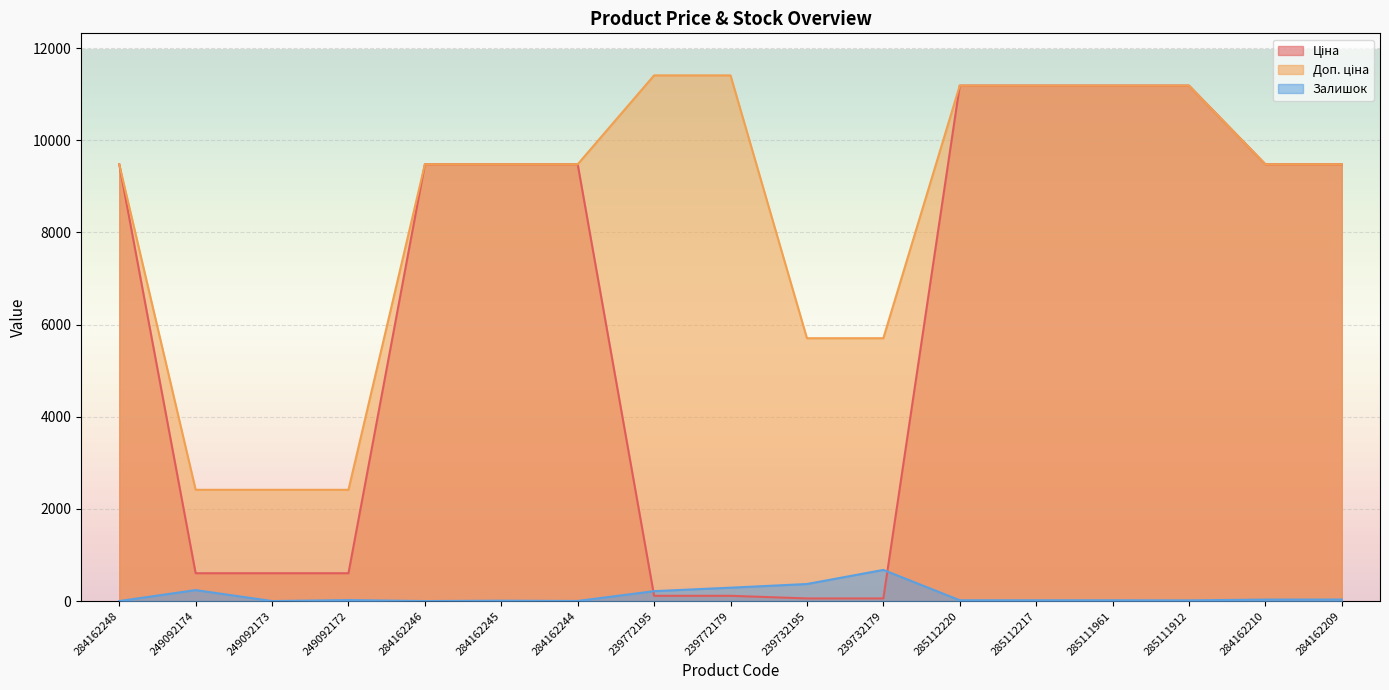

Reading left to right, what are all the values shown in this chart?

Ціна: 284162248=9480.1	249092174=603.7	249092173=603.7	249092172=603.7	284162246=9480.1	284162245=9480.1	284162244=9480.1	239772195=114.1	239772179=114.1	239732195=57.0	239732179=57.0	285112220=11188.2	285112217=11188.2	285111961=11188.2	285111912=11188.2	284162210=9480.1	284162209=9480.1
Доп. ціна: 284162248=9480.1	249092174=2414.8	249092173=2414.8	249092172=2414.8	284162246=9480.1	284162245=9480.1	284162244=9480.1	239772195=11410.0	239772179=11410.0	239732195=5705.0	239732179=5705.0	285112220=11188.2	285112217=11188.2	285111961=11188.2	285111912=11188.2	284162210=9480.1	284162209=9480.1
Залишок: 284162248=0.0	249092174=238.0	249092173=0.0	249092172=21.0	284162246=0.0	284162245=8.0	284162244=2.0	239772195=215.0	239772179=290.0	239732195=370.0	239732179=676.0	285112220=17.0	285112217=17.0	285111961=17.0	285111912=15.0	284162210=32.0	284162209=33.0